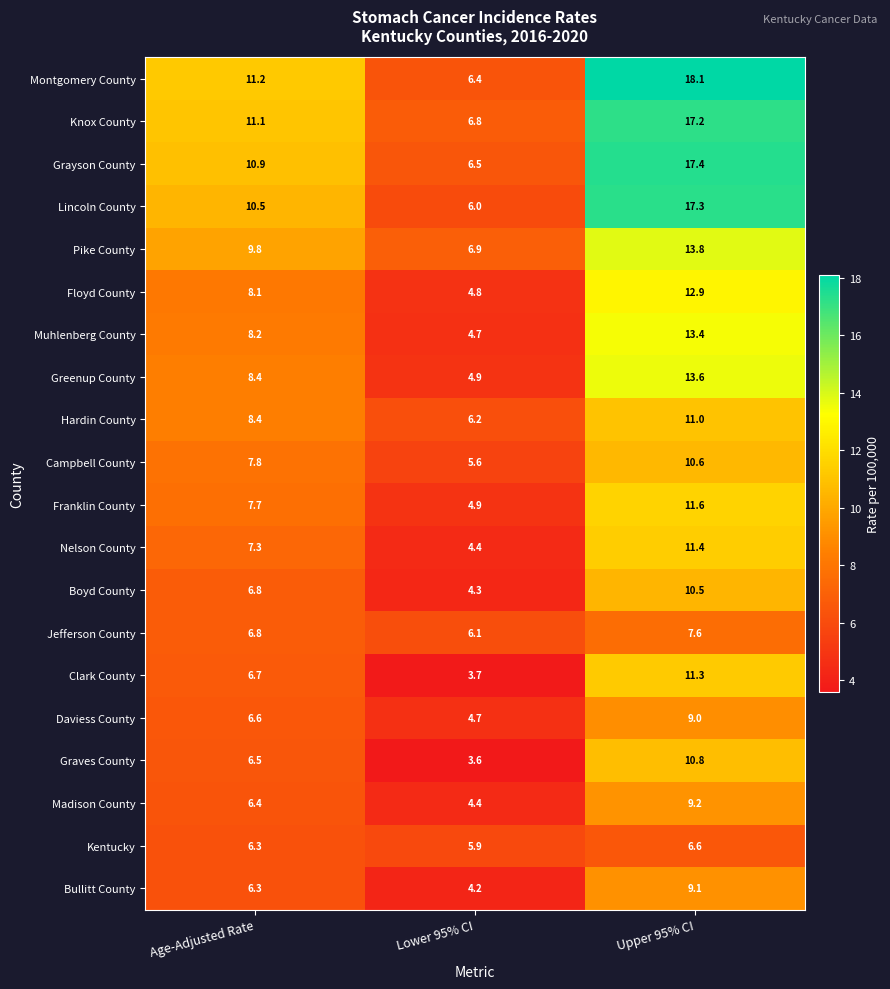

The Kentucky series shows 6.3 at Age-Adjusted Rate. True or false?

True